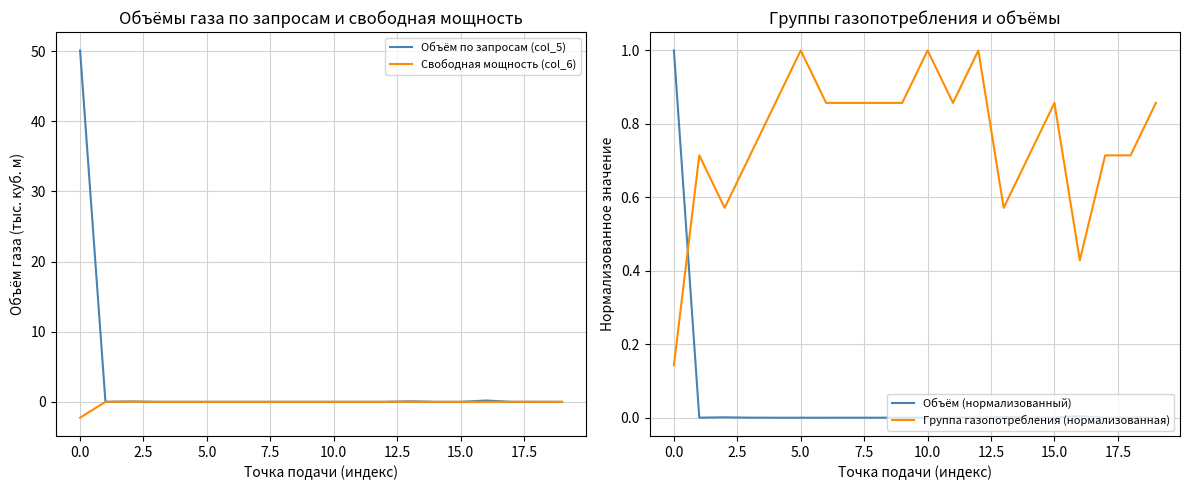

What is the difference between the maximum and minimum values in the Группа газопотребления (нормализованная) series?

0.9